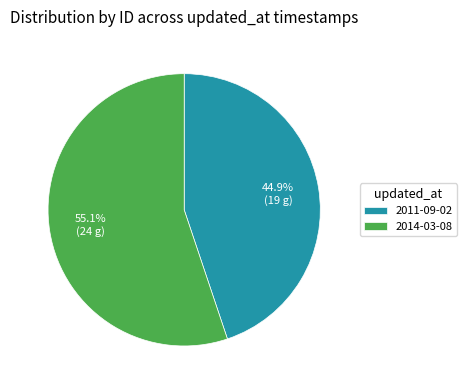

Is 2014-03-08 the majority of the pie?

Yes